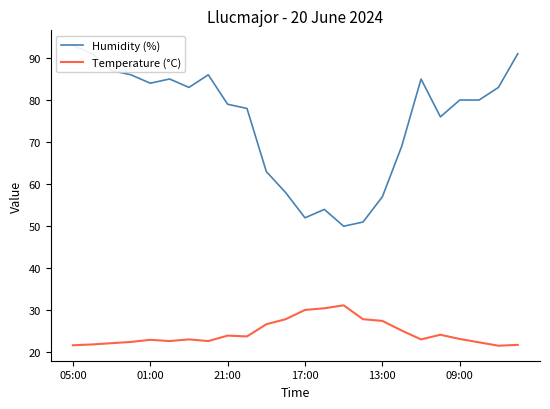

What is the minimum value for Temperature (°C)?

21.6